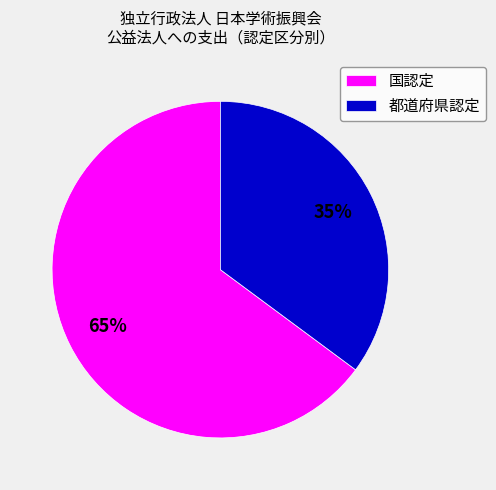

Approximately how many times larger is the value at 都道府県認定 compared to 国認定?

0.5